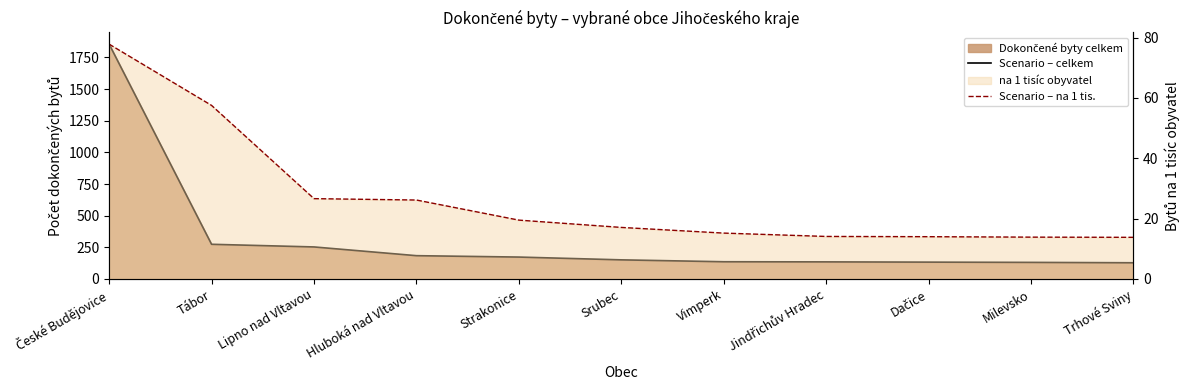

Reading right to left, list all the values displayed in this chart.

Scenario – celkem: Trhové Sviny=128.0	Milevsko=131.0	Dačice=133.0	Jindřichův Hradec=135.0	Vimperk=136.0	Srubec=151.0	Strakonice=173.0	Hluboká nad Vltavou=184.0	Lipno nad Vltavou=253.0	Tábor=274.0	České Budějovice=1855.0
Scenario – na 1 tis.: Trhové Sviny=13.8	Milevsko=13.9	Dačice=14.0	Jindřichův Hradec=14.1	Vimperk=15.2	Srubec=17.1	Strakonice=19.5	Hluboká nad Vltavou=26.2	Lipno nad Vltavou=26.6	Tábor=57.5	České Budějovice=77.8